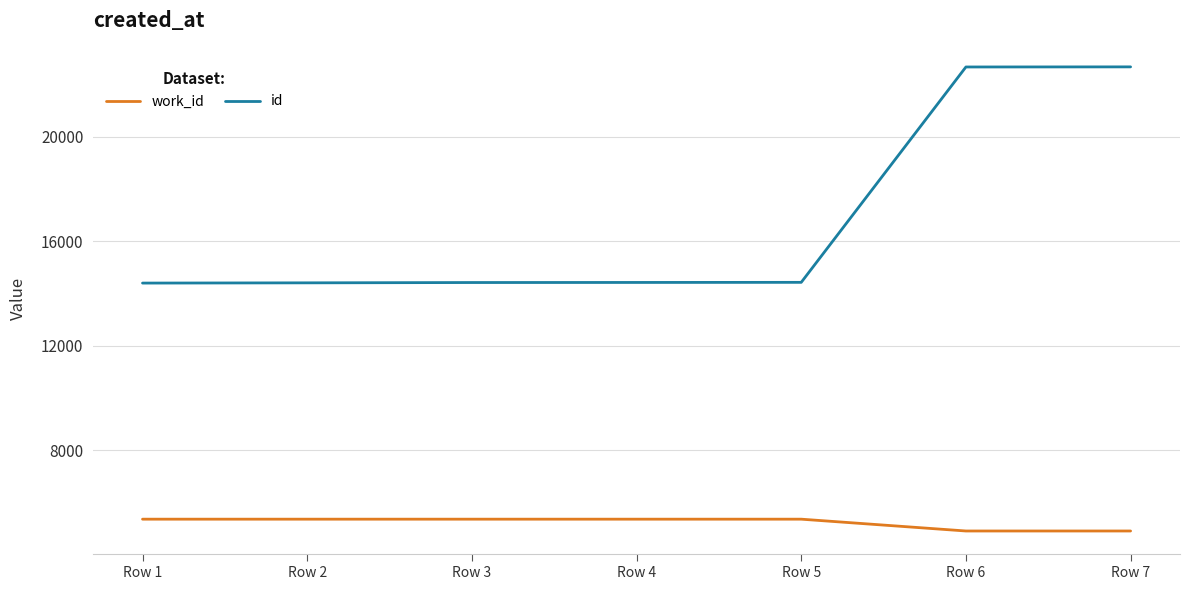

Rank the series at Row 3 from highest to lowest value.

id, work_id